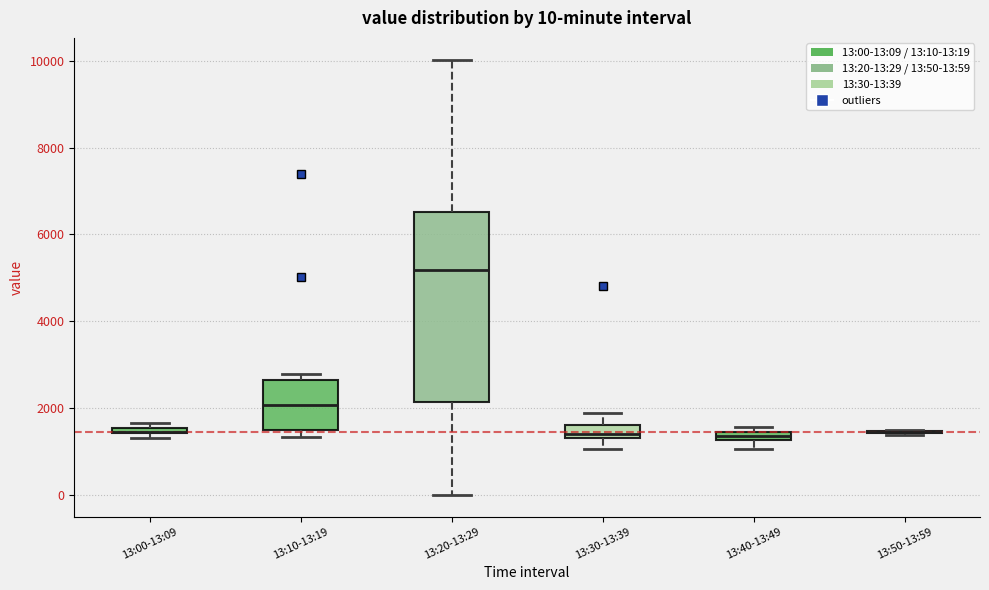

Which box is the tallest, from its lower edge to its upper edge?

13:20-13:29